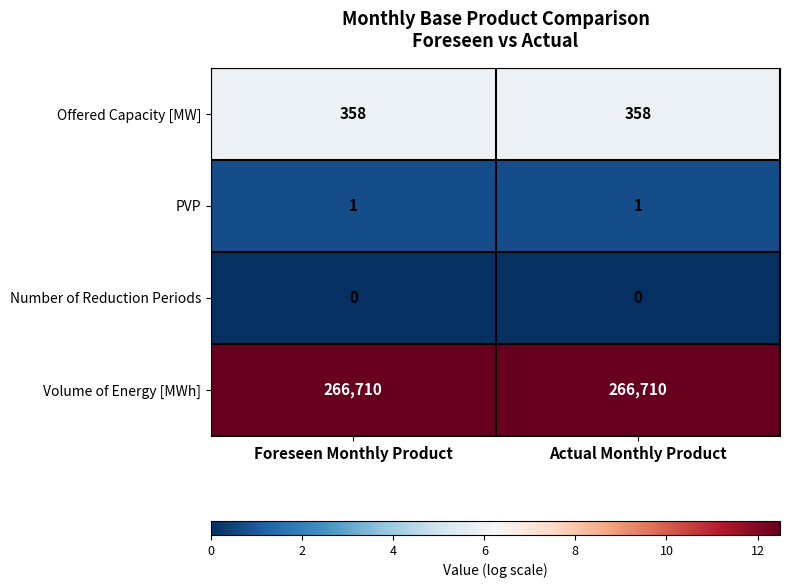

What is the difference between the highest and lowest values at Actual Monthly Product?

266710